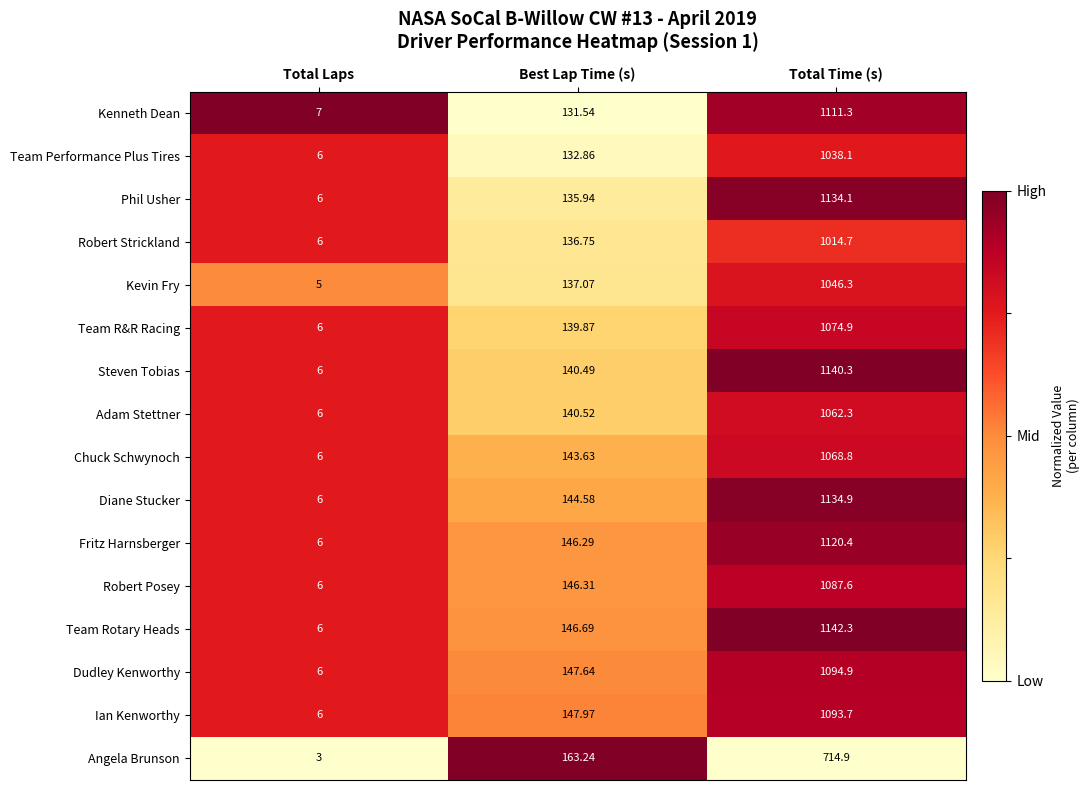

At which category does the chart reach its peak across all series?

Total Time (s)